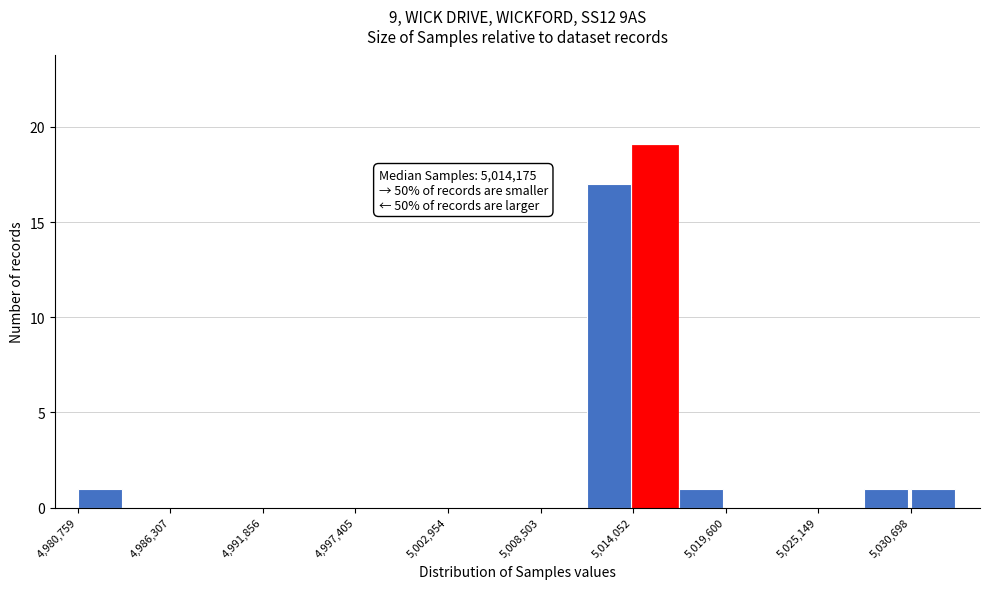

Read against the x-axis, roughly where is the centre of the tallest bar?

5015000